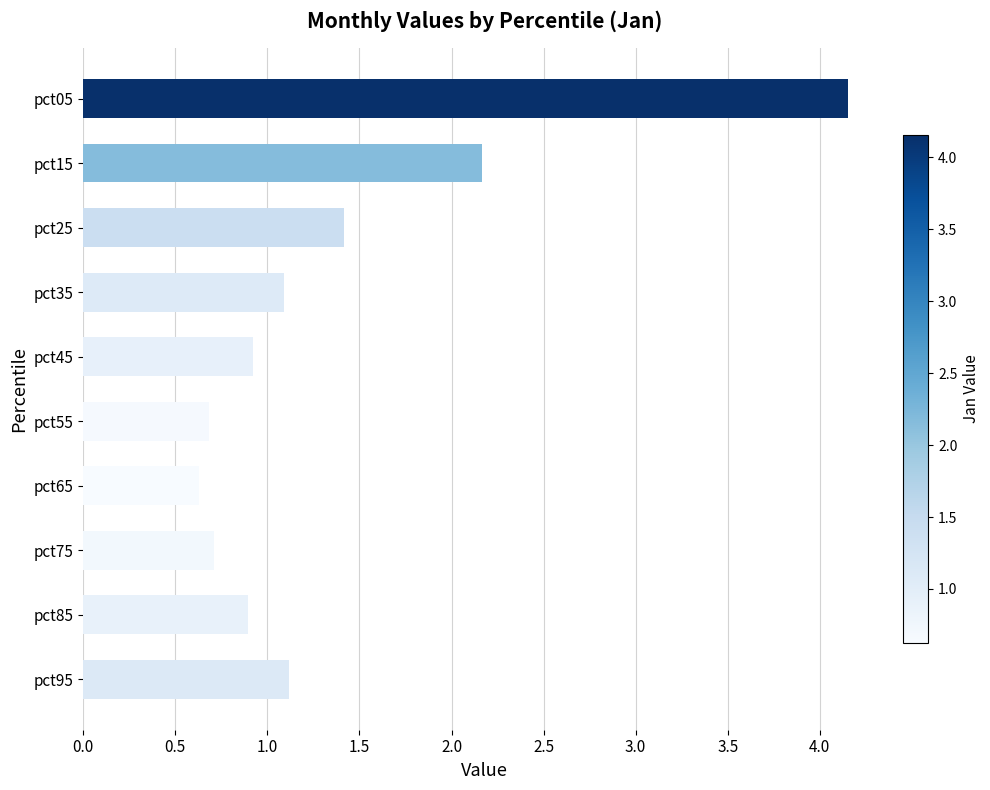

Which label corresponds to the smallest value in the chart?

pct65